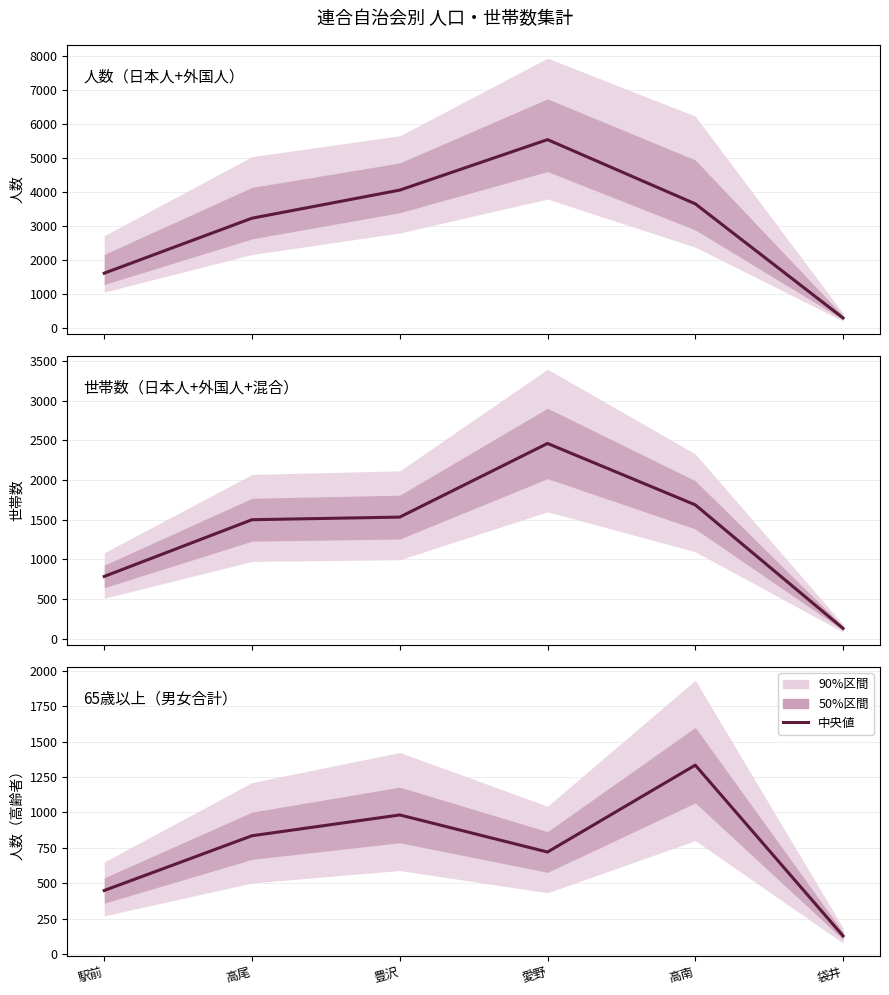

What is the value of the 65歳以上（男女合計） point at the 3rd from the left?

982